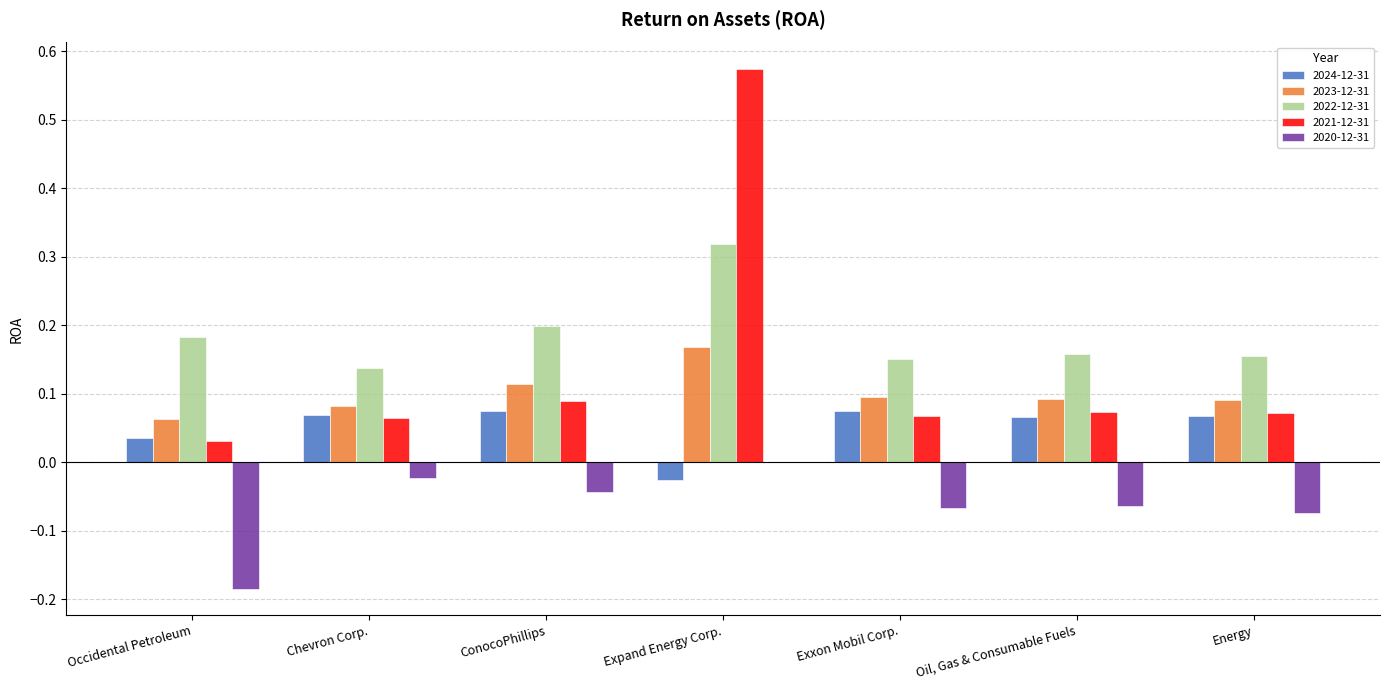

True or false: 2022-12-31 has a value of 0.2 at Exxon Mobil Corp..

True